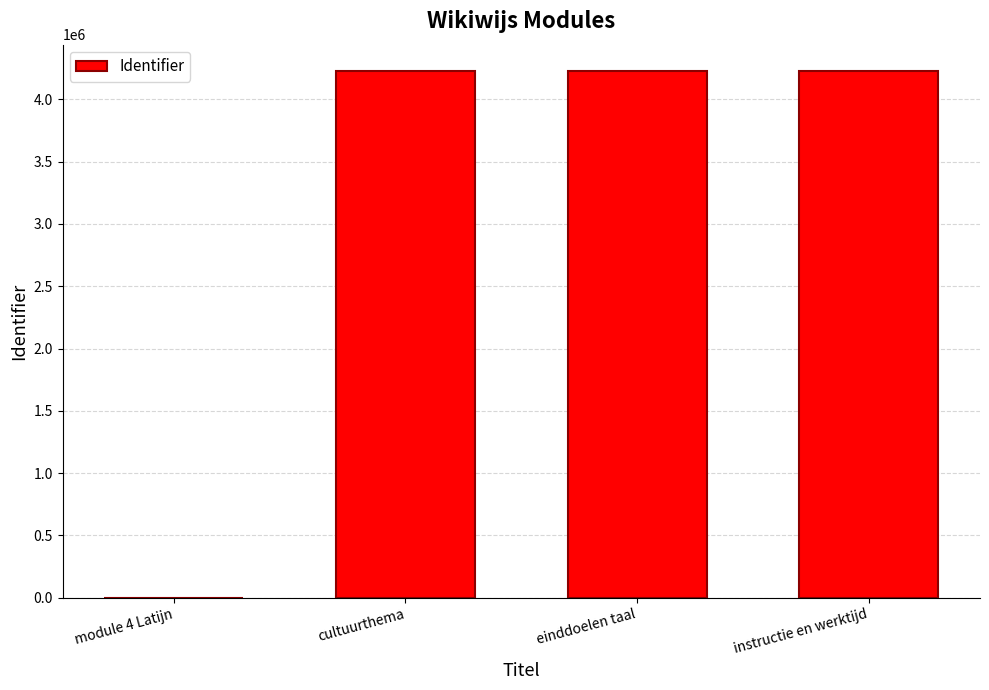

Read the value at instructie en werktijd.

4228354